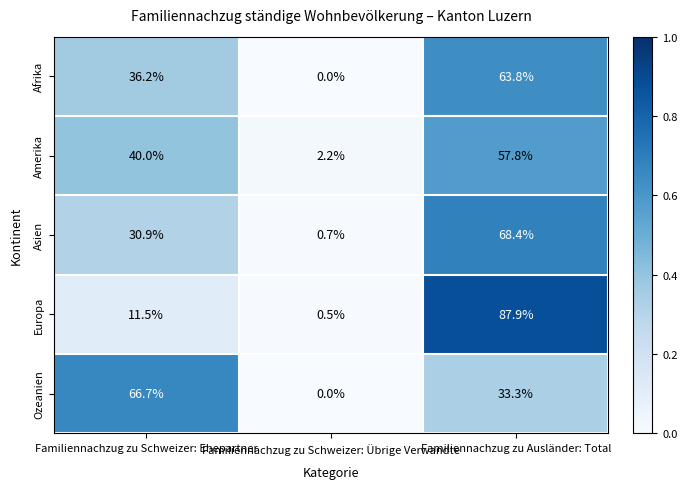

Which series has the largest range (max minus min)?

Europa